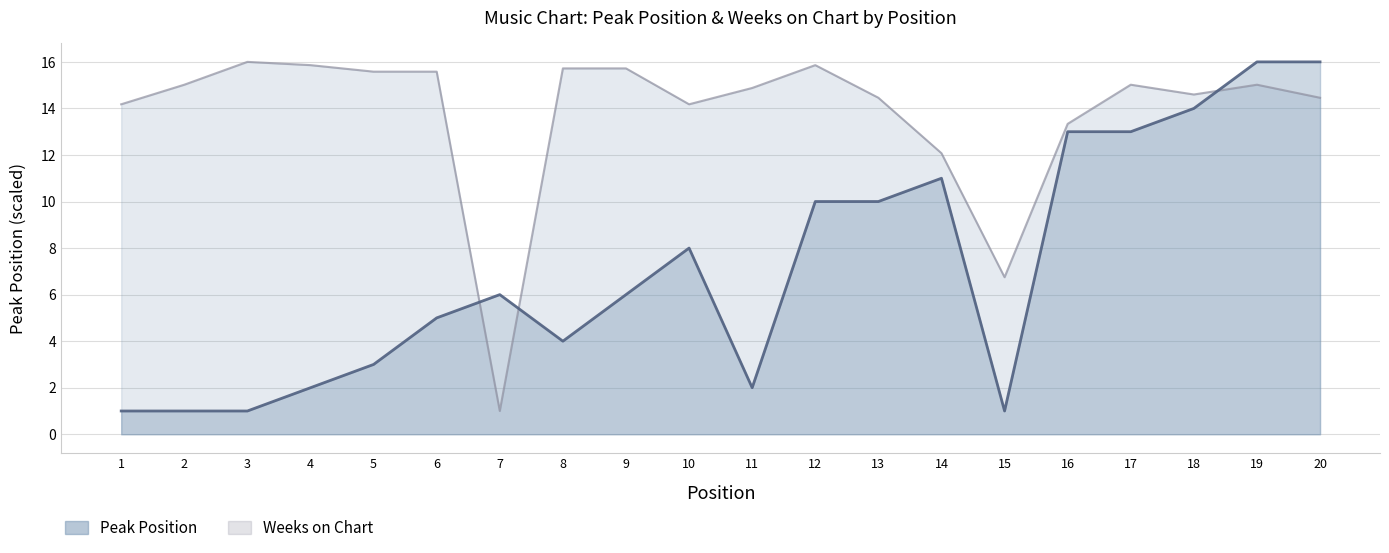

Where does the Peak Position series first go above 6?

10